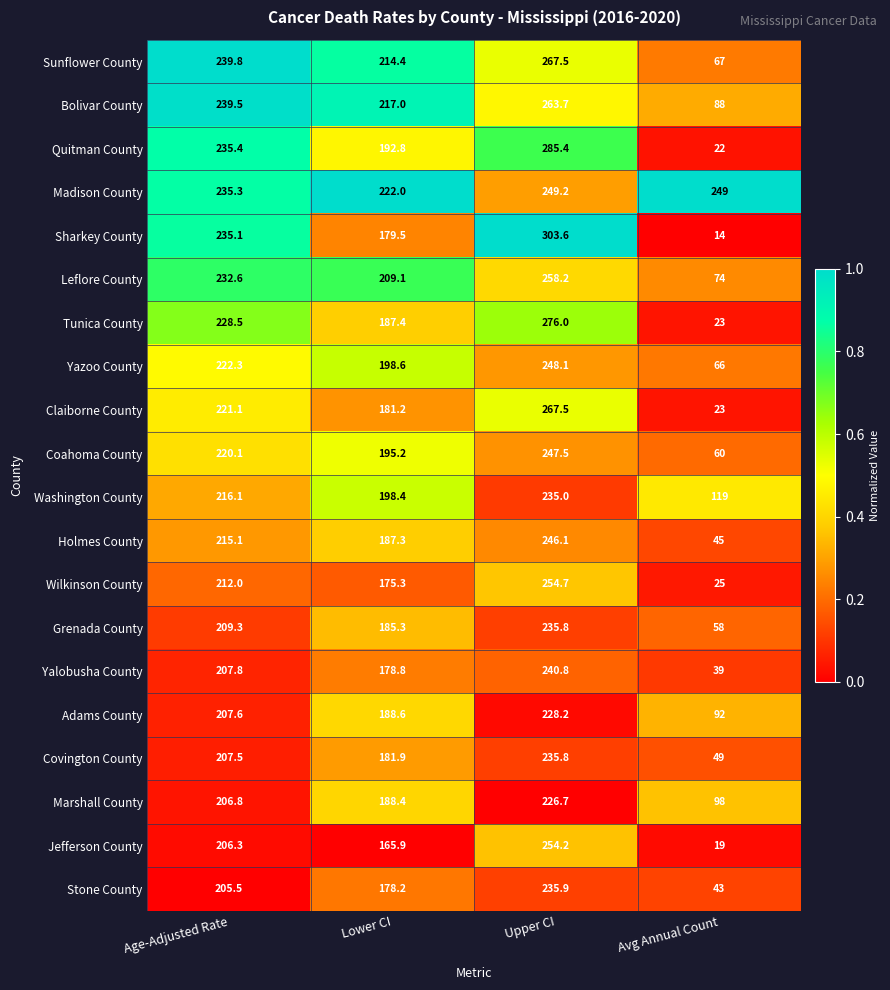

Rank the categories by Yazoo County value from lowest to highest.

Avg Annual Count, Lower CI, Age-Adjusted Rate, Upper CI